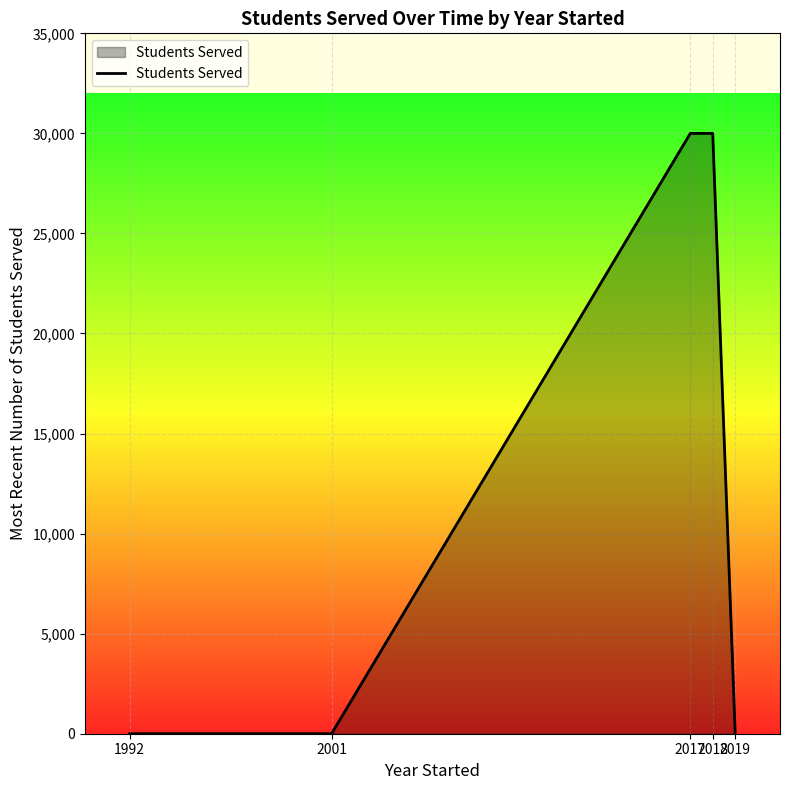

How many categories are shown in the chart?

5